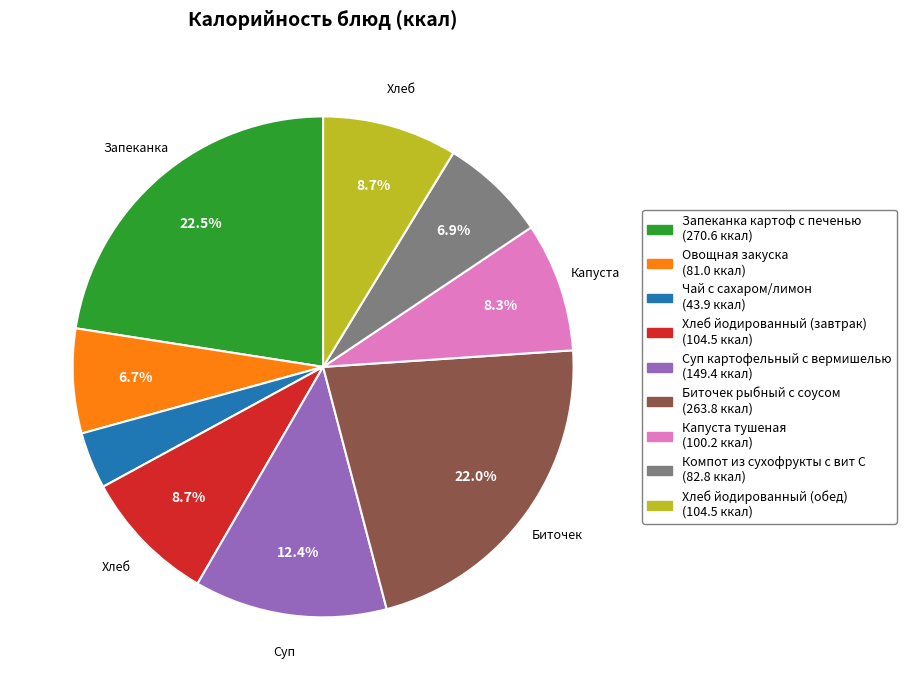

Approximately how many times larger is the value at Хлеб йодированный (завтрак) (104.5 ккал) compared to Хлеб йодированный (обед) (104.5 ккал)?

1.0